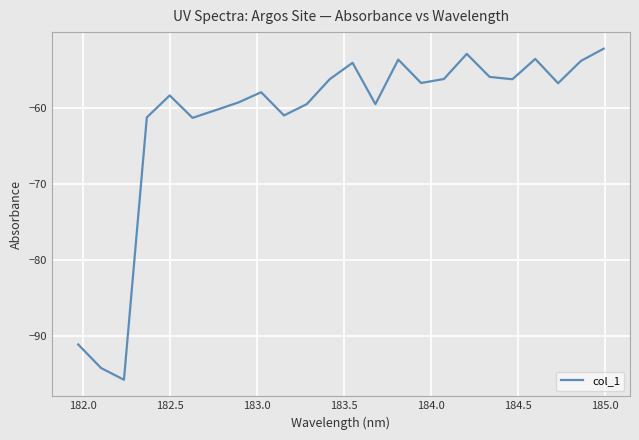

What is the difference between the maximum and minimum values?

43.6